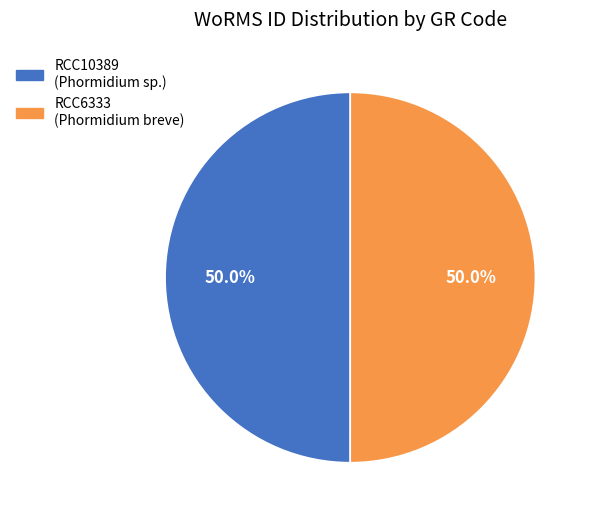

How many slices are in this pie chart?

2